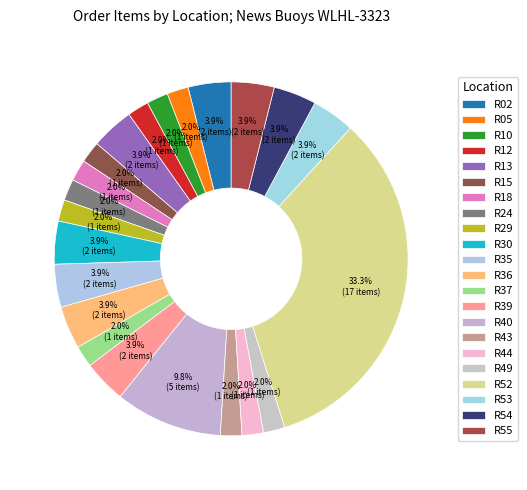

What is the change in value from R15 to R55?

+1